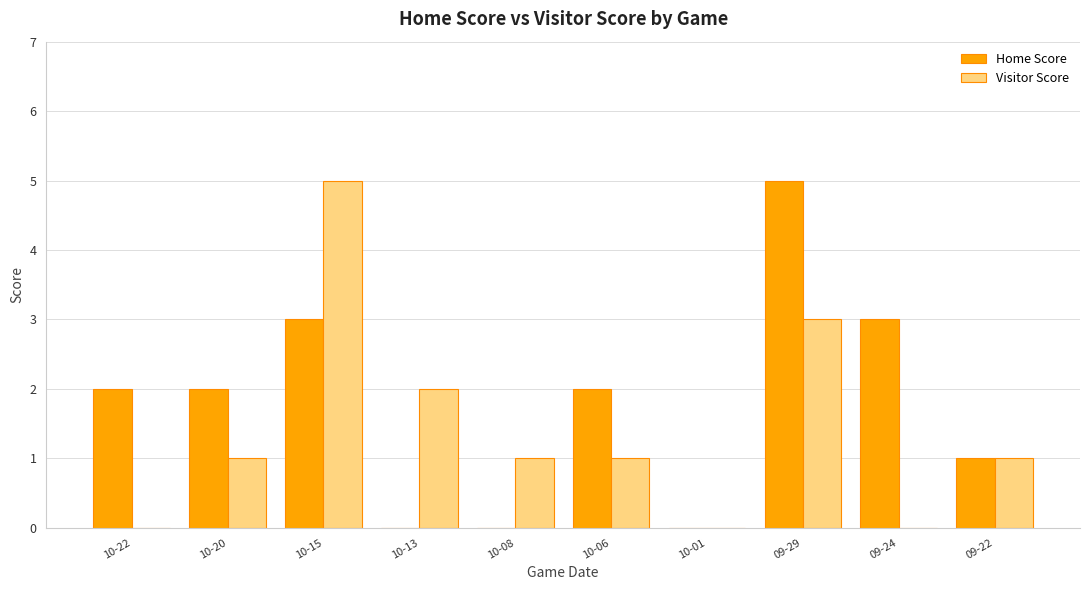

Reading left to right, extract all data points from this chart.

Home Score: 2	2	3	0	0	2	0	5	3	1
Visitor Score: 0	1	5	2	1	1	0	3	0	1